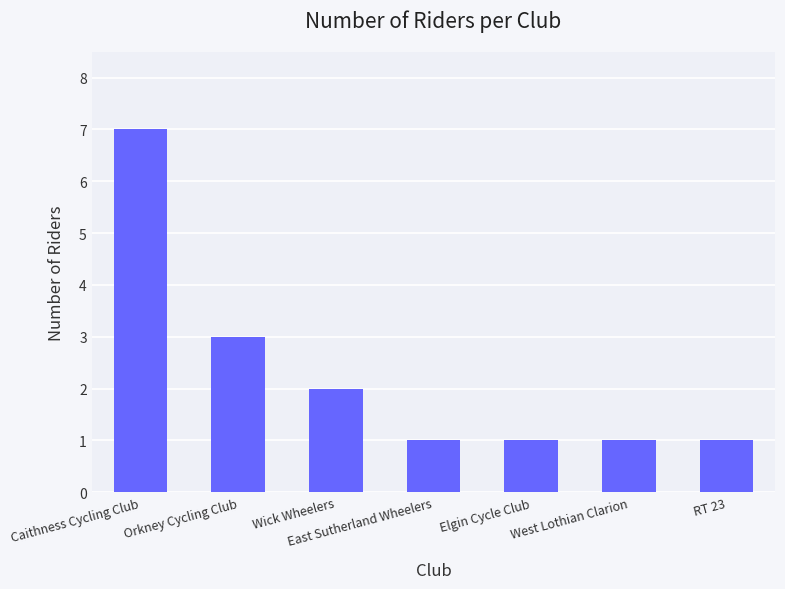

Where is the data nearest to the value 4?

Orkney Cycling Club